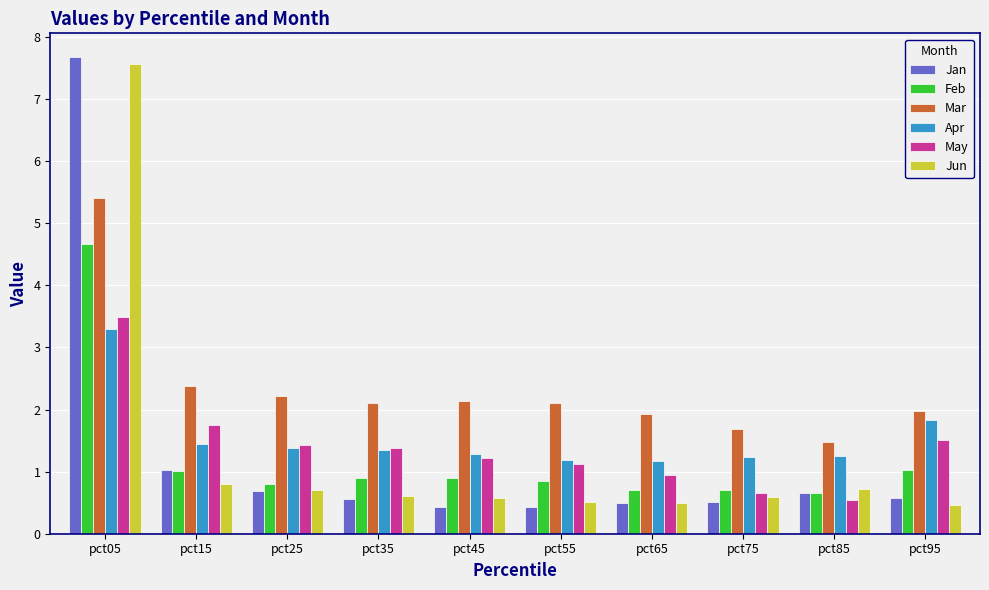

At how many categories does at least one series exceed 7?

1